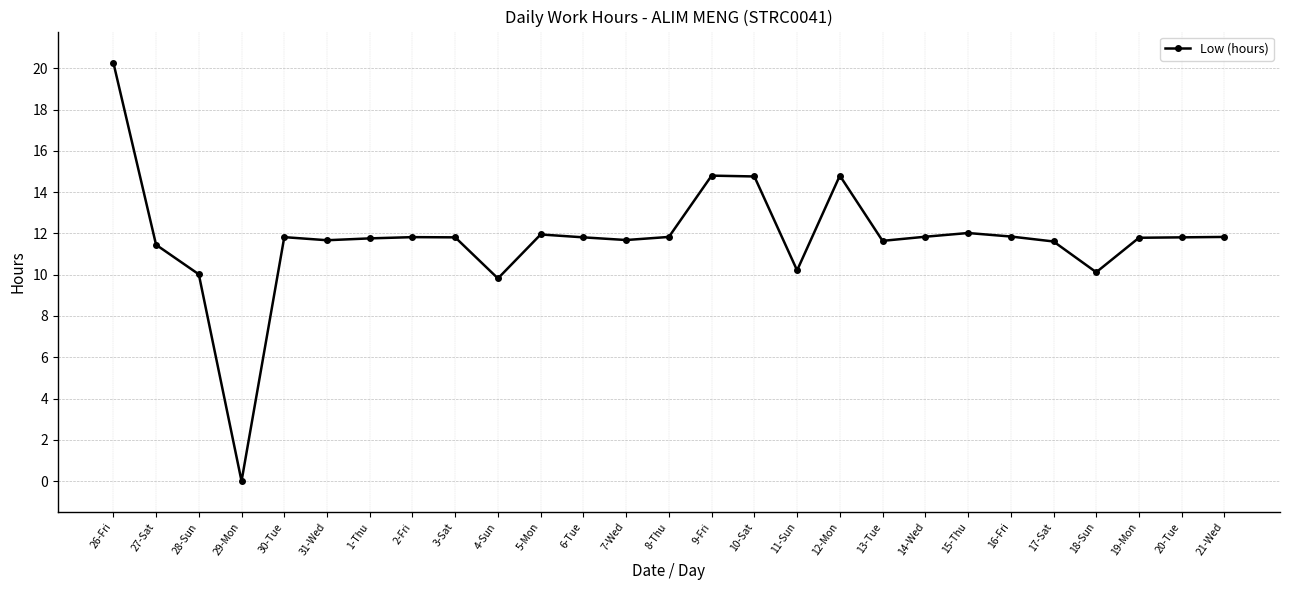

How many data points does each series have?

27